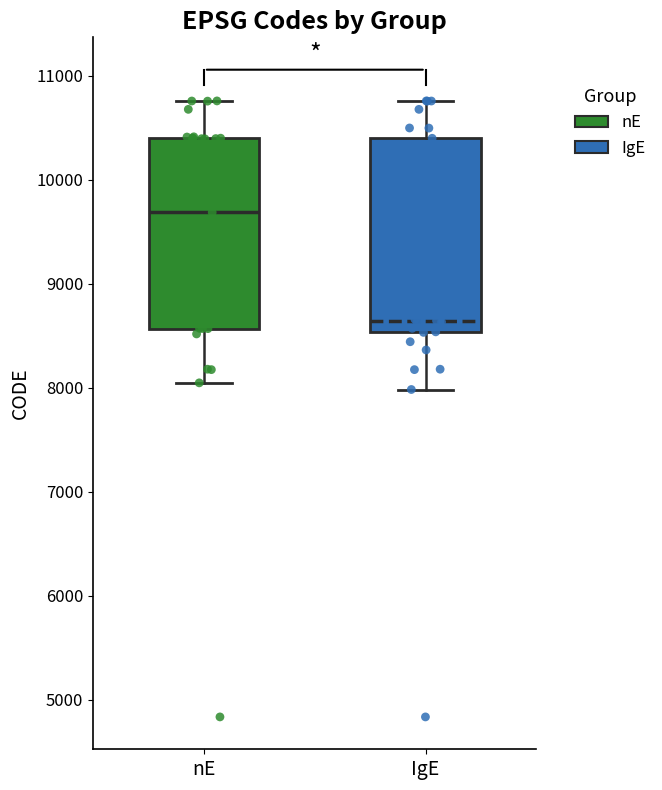

Reading left to right, read every box against the y-axis: the position of its median line, the range the box covers, and the ends of its whiskers. The values are not printed on the chart, so give them approximately, as read against the axis.

nE: median 9700, box 8600 to 10400, whiskers 8000 to 10800
IgE: median 8600, box 8500 to 10400, whiskers 8000 to 10800